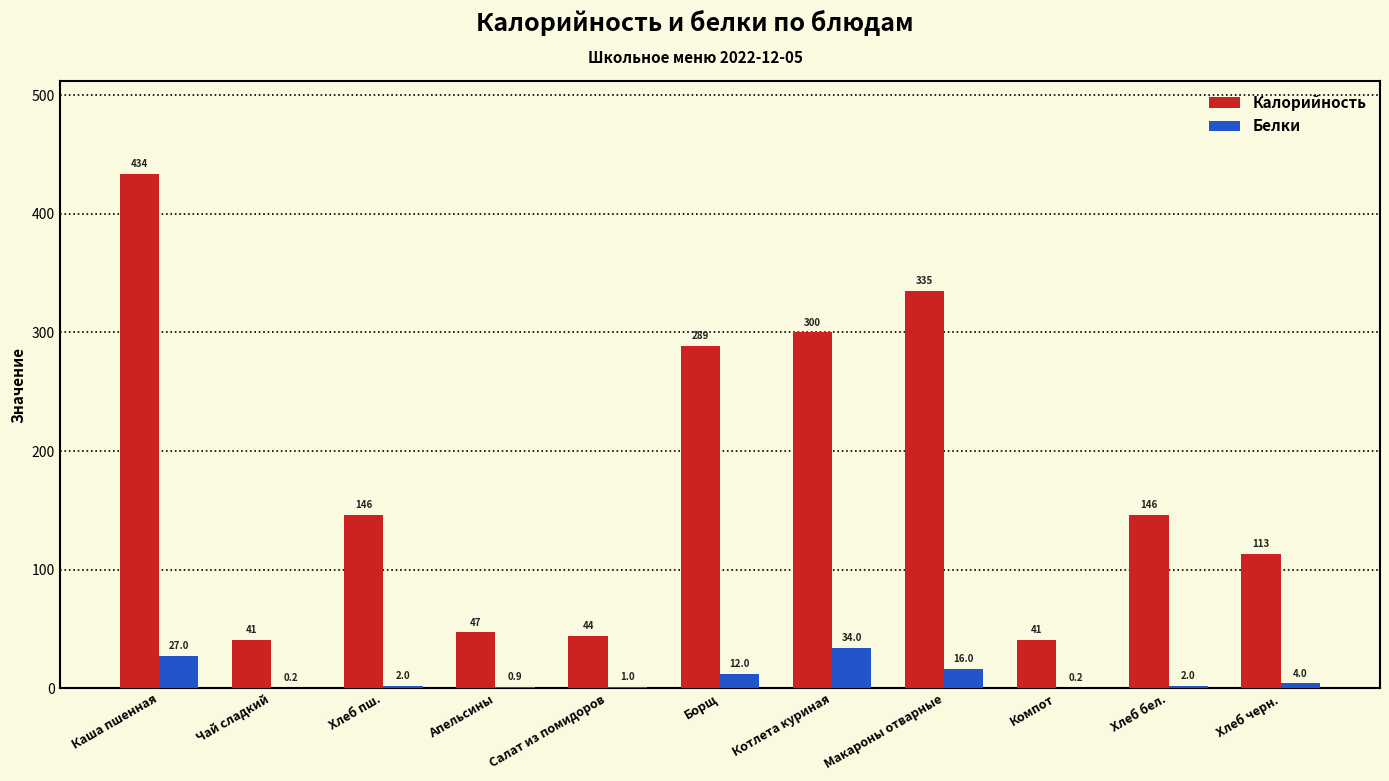

What is the total value across all series at Хлеб пш.?

148.0